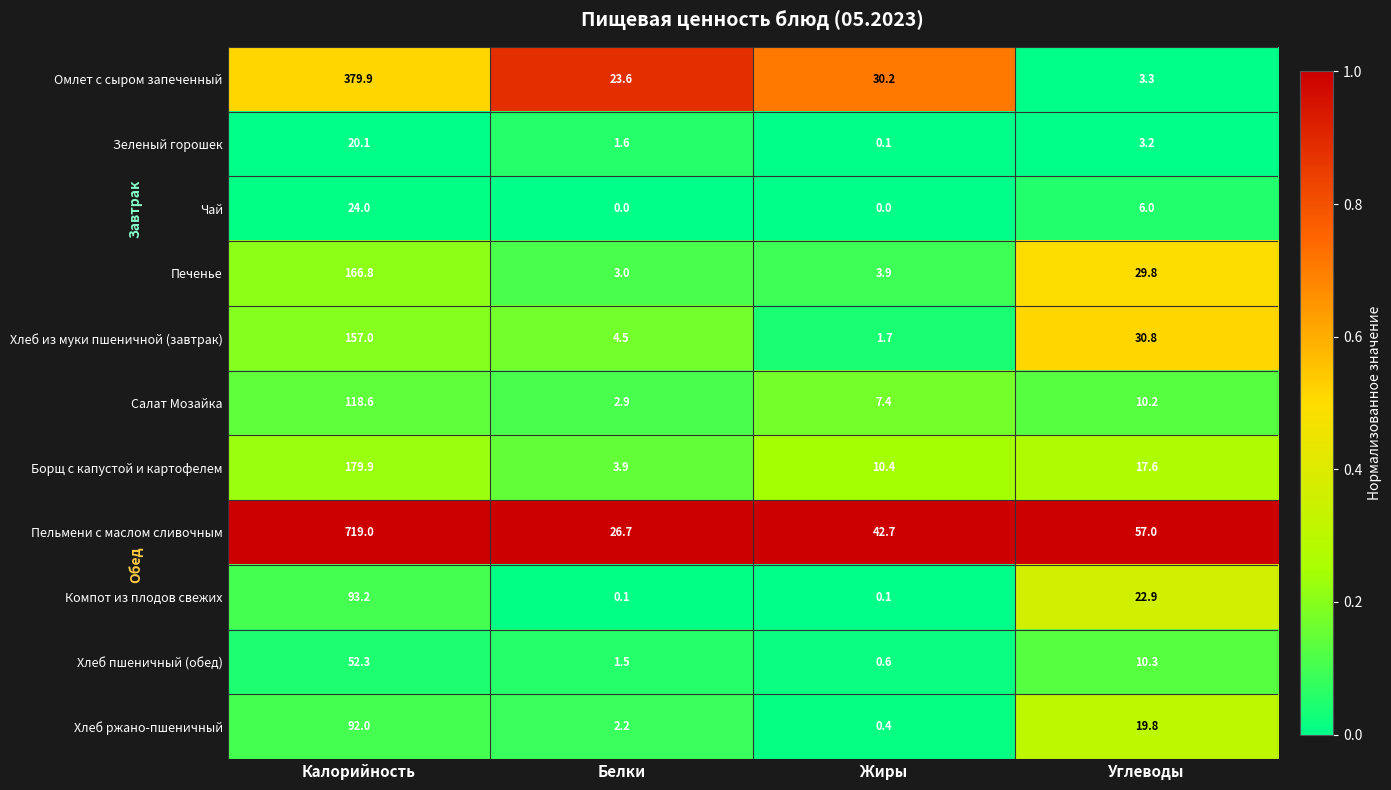

Rank the series by their maximum value, from highest to lowest.

Пельмени с маслом сливочным, Омлет с сыром запеченный, Борщ с капустой и картофелем, Печенье, Хлеб из муки пшеничной (завтрак), Салат Мозайка, Компот из плодов свежих, Хлеб ржано-пшеничный, Хлеб пшеничный (обед), Чай, Зеленый горошек